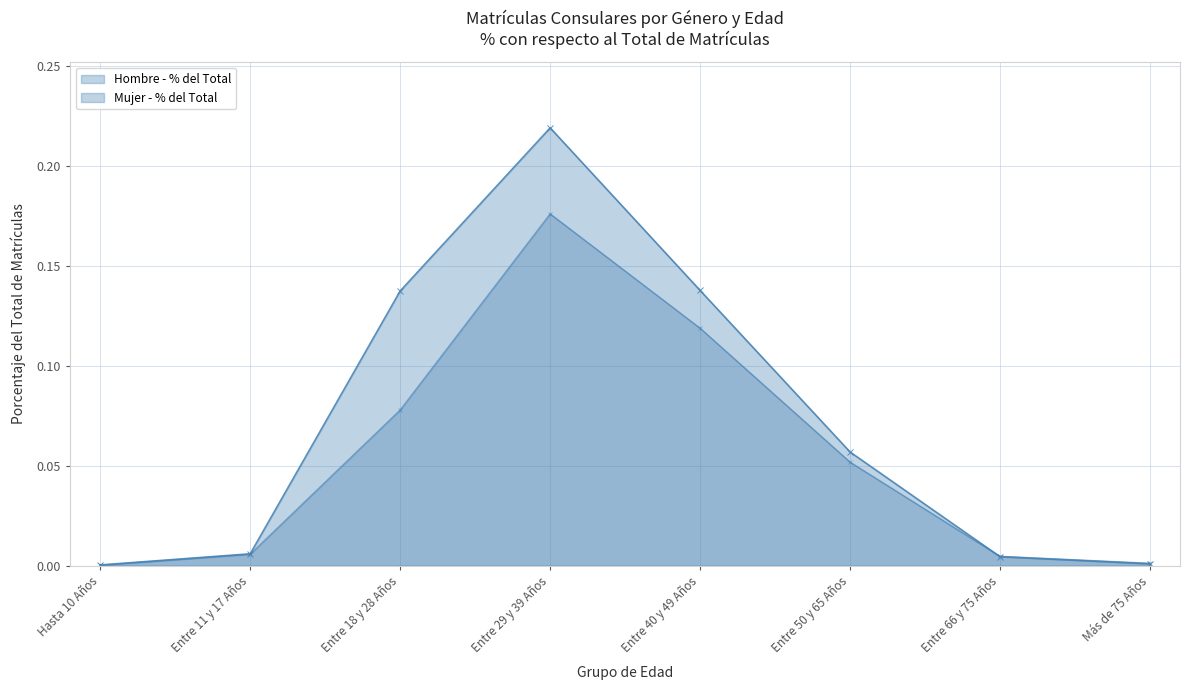

The value of Mujer - % del Total at Entre 66 y 75 Años is 0.0. True or false?

False